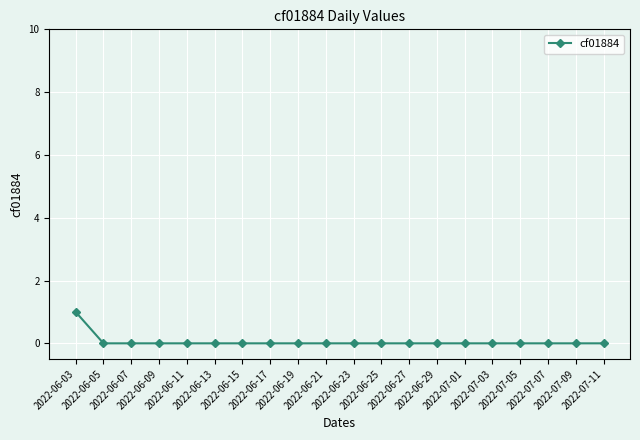

The chart shows a value of 1 at 2022-06-23. True or false?

False